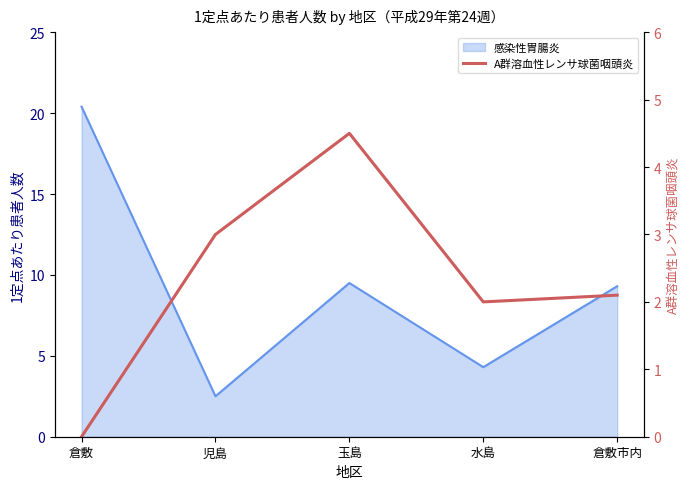

What is the difference between the second highest and minimum values?

3.0